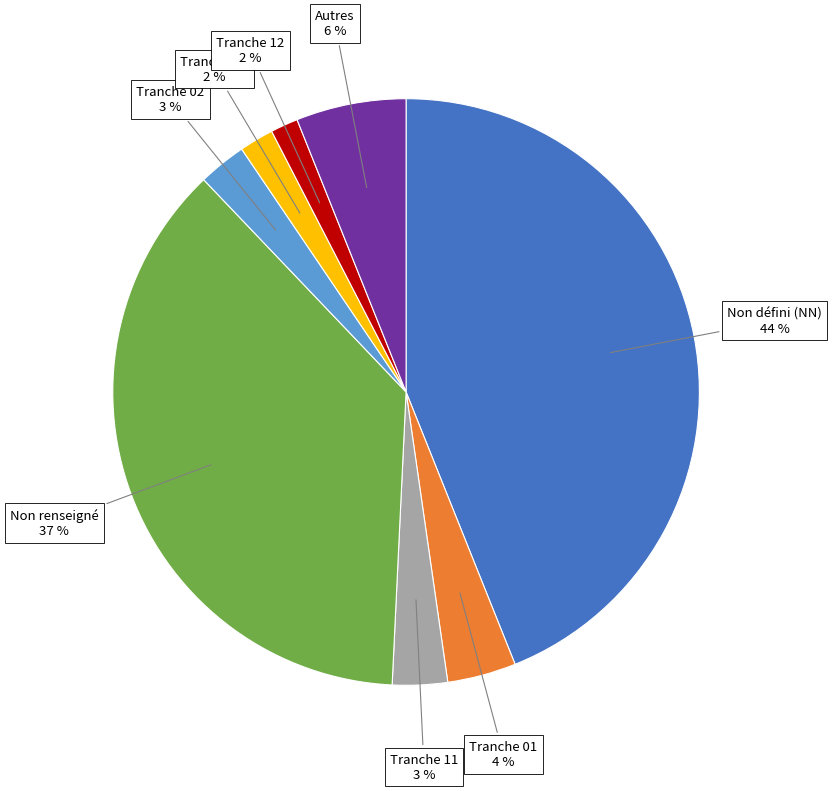

Is there any slice that represents more than half of the pie?

No